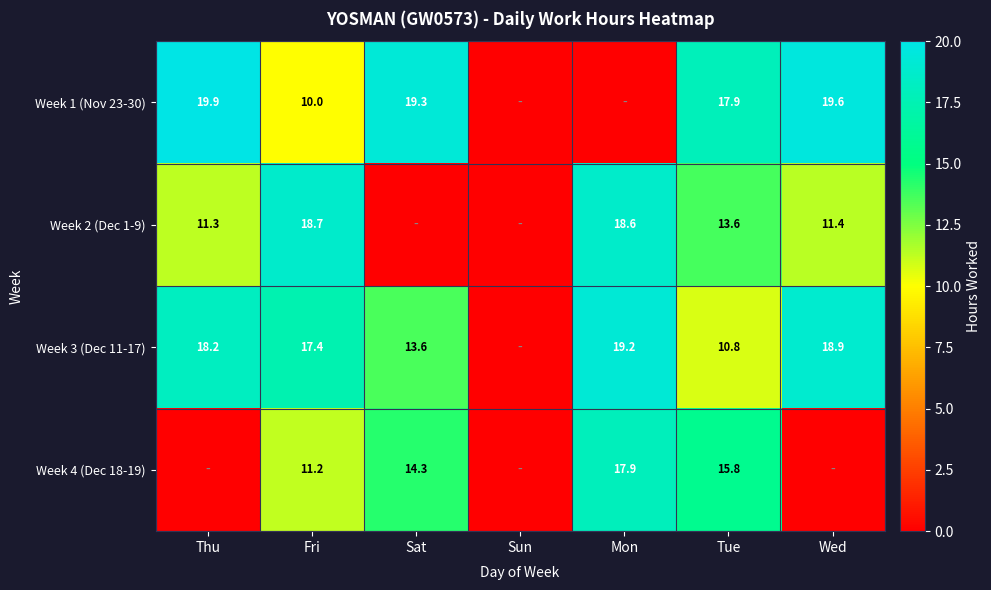

Is the value of Week 1 (Nov 23-30) at Tue greater than the value of Week 2 (Dec 1-9) at Fri?

No